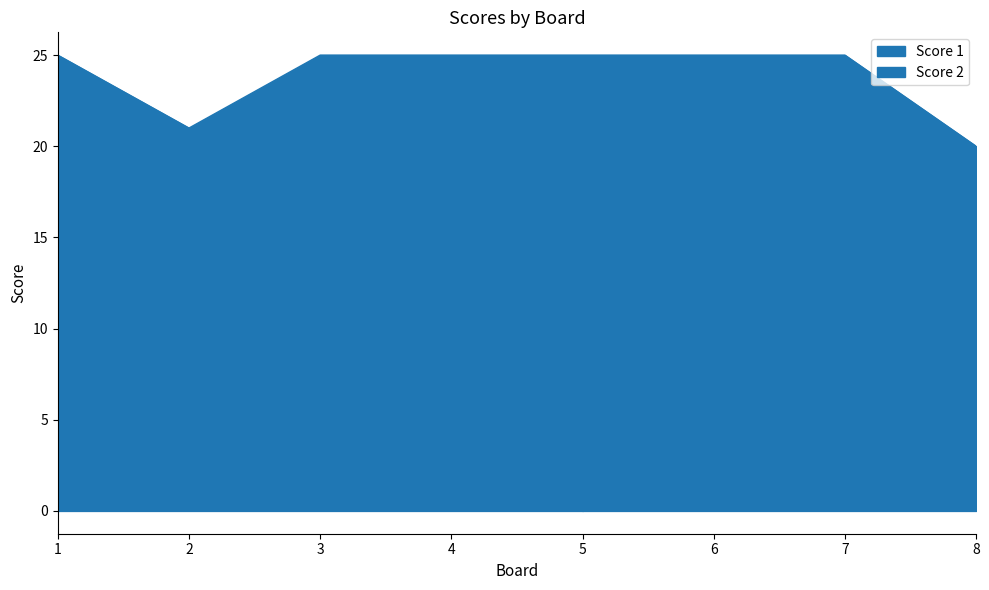

At 4, list the series in order from smallest to largest.

Score 2, Score 1